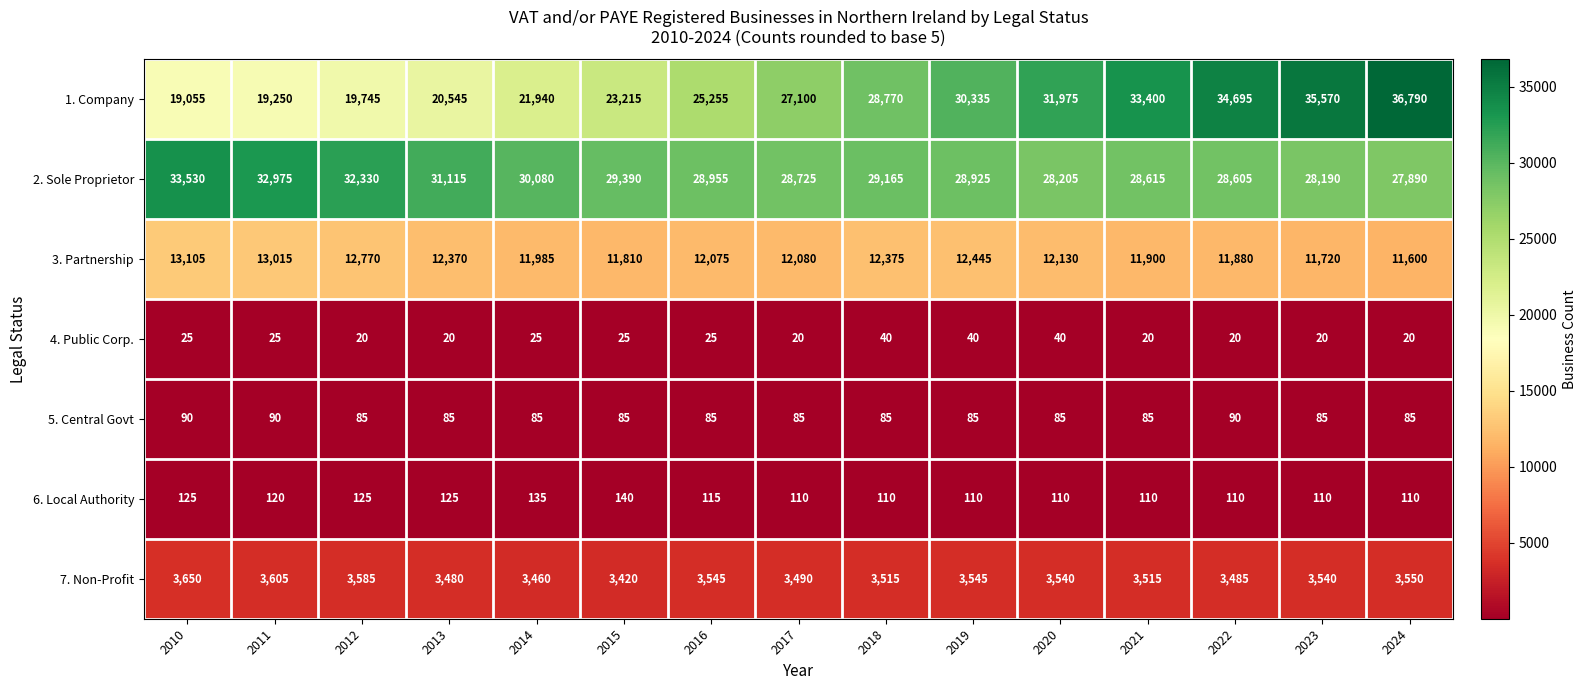

True or false: 3. Partnership has a value of 11985 at 2014.

True